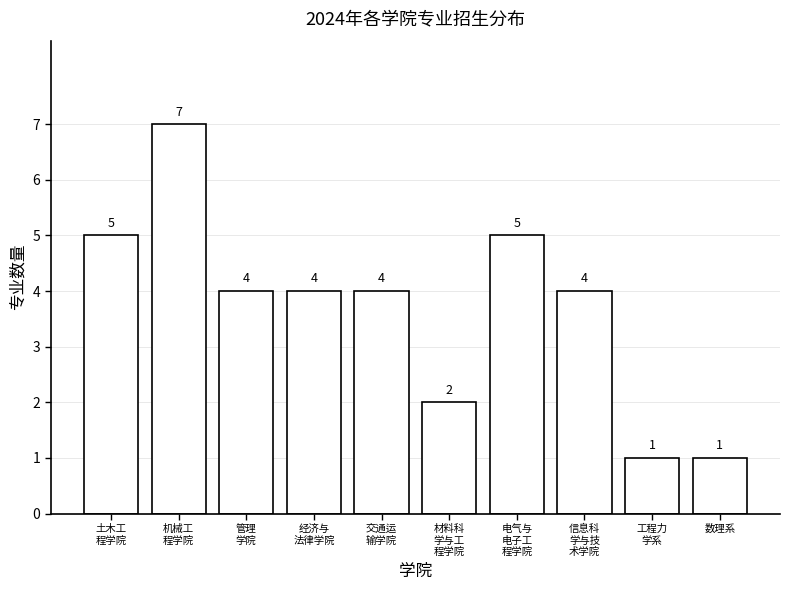

Reading right to left, transcribe all the data shown in this chart.

1	1	4	5	2	4	4	4	7	5